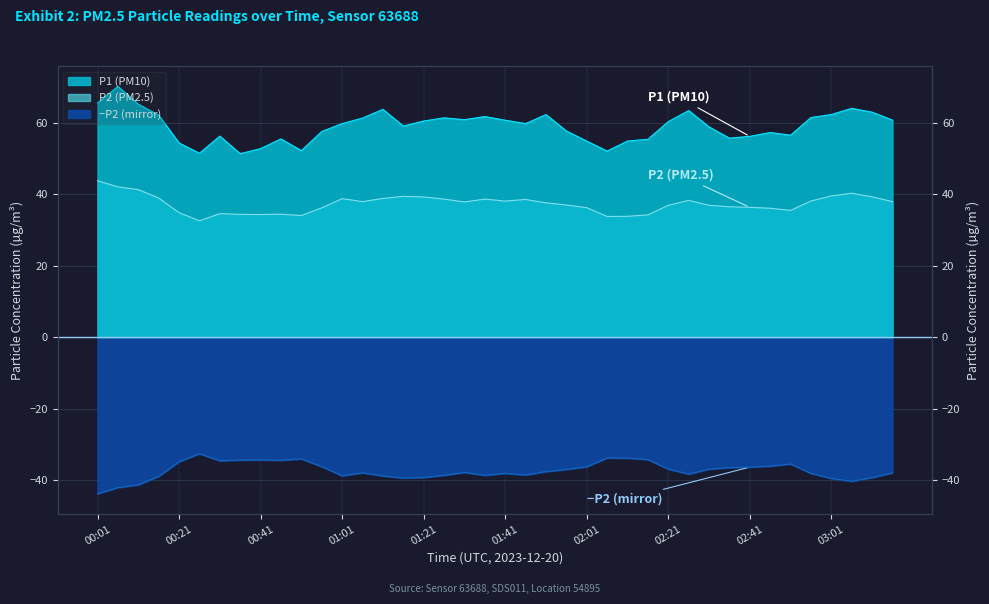

What is the difference between the second highest and minimum values in the P1 series?

14.2